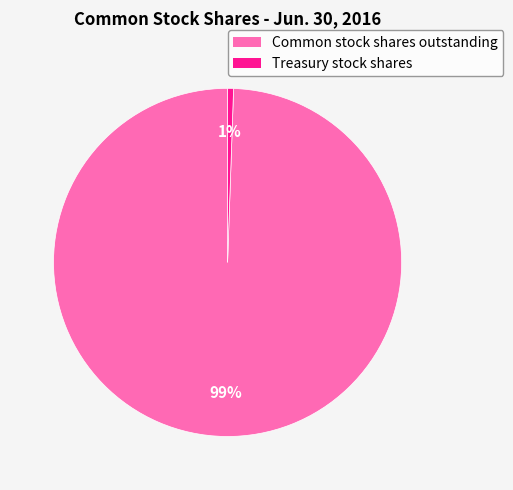

Rank the categories by value from lowest to highest.

Treasury stock shares, Common stock shares outstanding